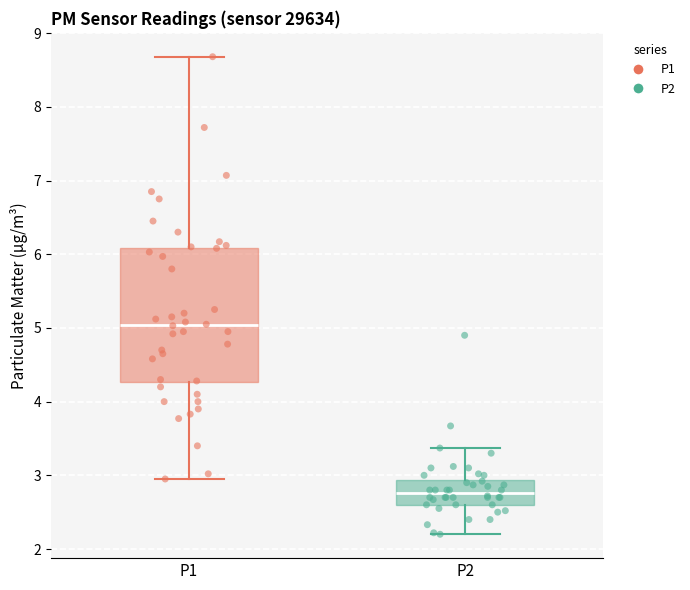

Which box has the lowest median line?

P2